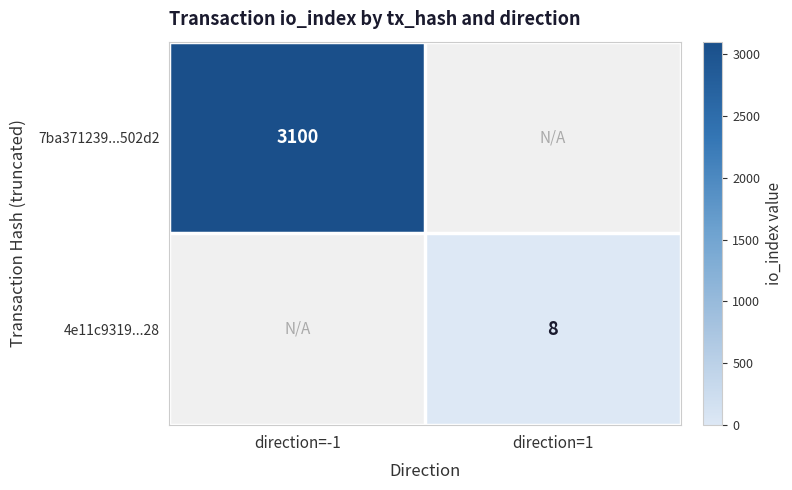

Is the value of 4e11c9319...28 at direction=1 greater than the value of 7ba371239...502d2 at direction=-1?

No